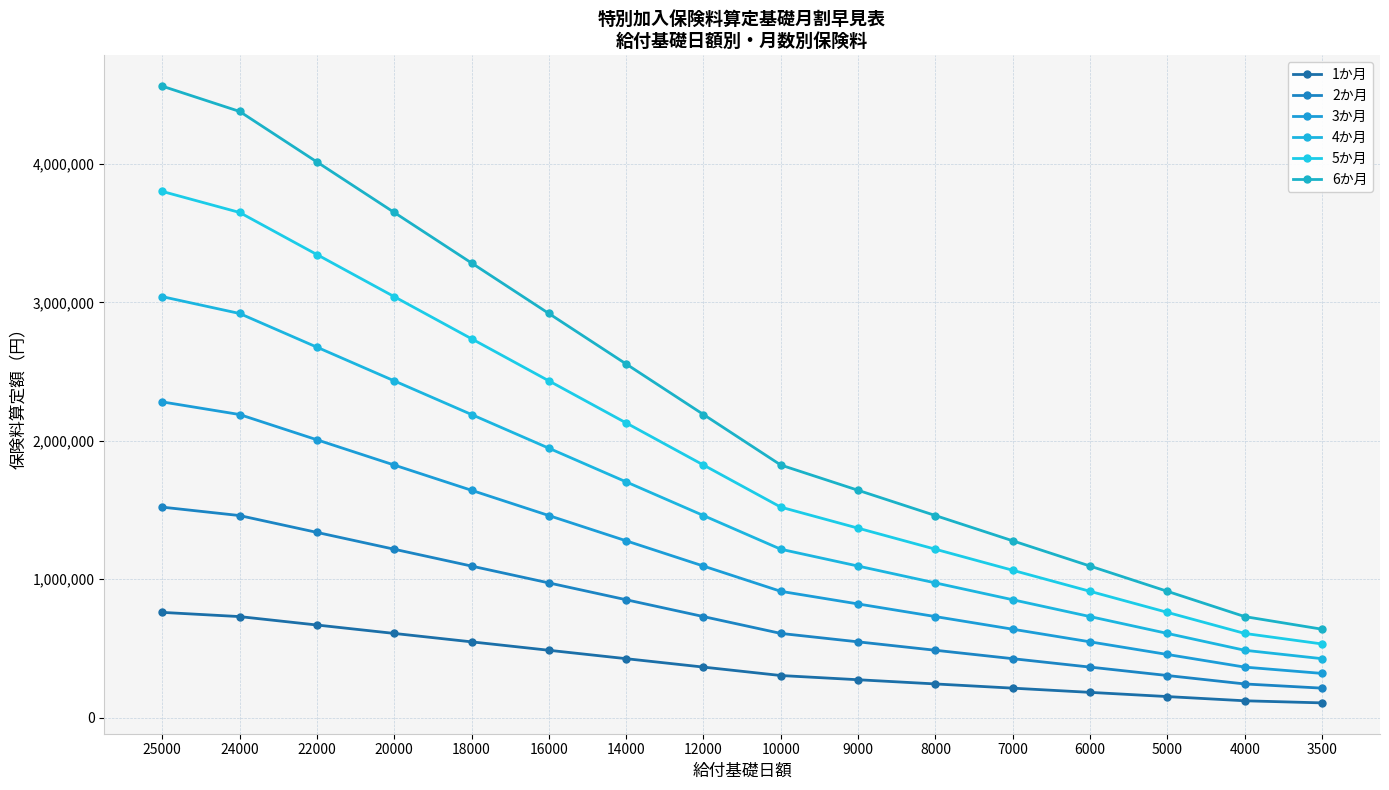

What is the minimum value for 6か月?

638754